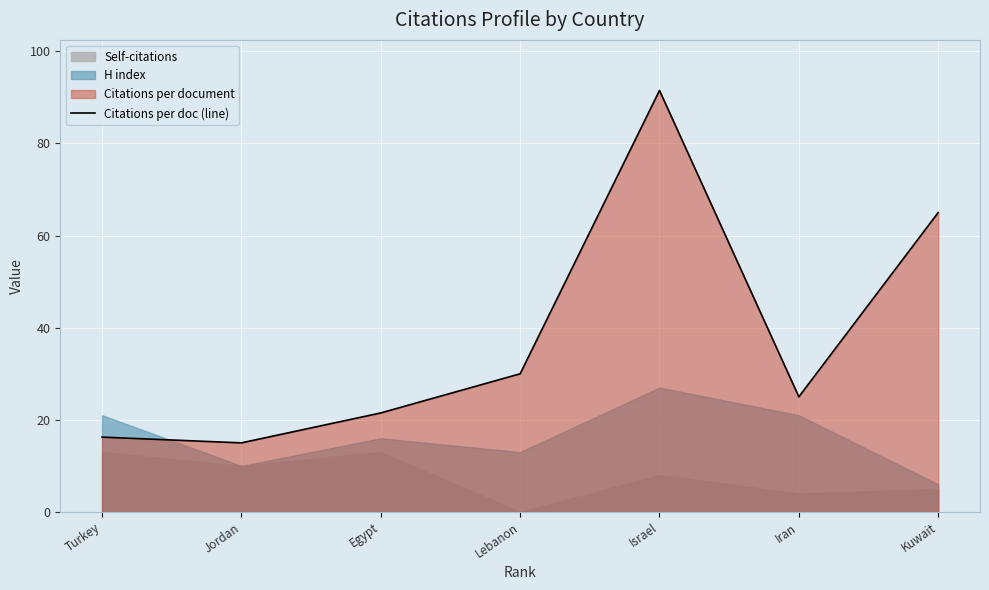

List the labels in order of value, smallest first.

Jordan, Turkey, Egypt, Iran, Lebanon, Kuwait, Israel